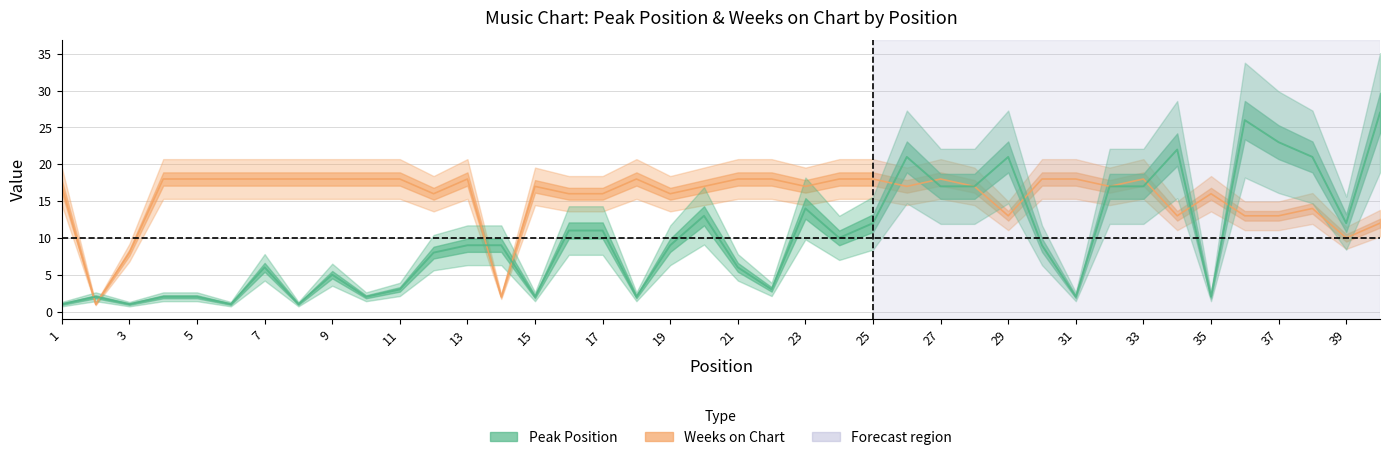

Reading left to right, what are all the values shown in this chart?

Peak Position: 1=1	2=2	3=1	4=2	5=2	6=1	7=6	8=1	9=5	10=2	11=3	12=8	13=9	14=9	15=2	16=11	17=11	18=2	19=9	20=13	21=6	22=3	23=14	24=10	25=12	26=21	27=17	28=17	29=21	30=9	31=2	32=17	33=17	34=22	35=2	36=26	37=23	38=21	39=12	40=27
Weeks on Chart: 1=17	2=1	3=8	4=18	5=18	6=18	7=18	8=18	9=18	10=18	11=18	12=16	13=18	14=2	15=17	16=16	17=16	18=18	19=16	20=17	21=18	22=18	23=17	24=18	25=18	26=17	27=18	28=17	29=13	30=18	31=18	32=17	33=18	34=13	35=16	36=13	37=13	38=14	39=10	40=12